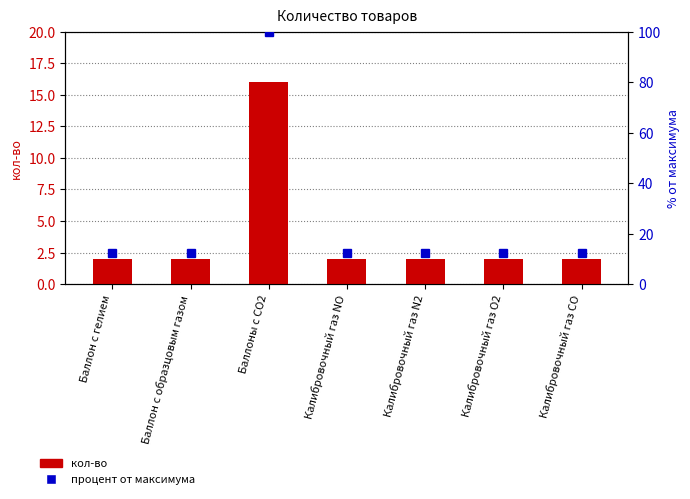

Reading right to left, list all the values displayed in this chart.

кол-во: 2.0	2.0	2.0	2.0	16.0	2.0	2.0
процент от максимума: 12.5	12.5	12.5	12.5	100.0	12.5	12.5